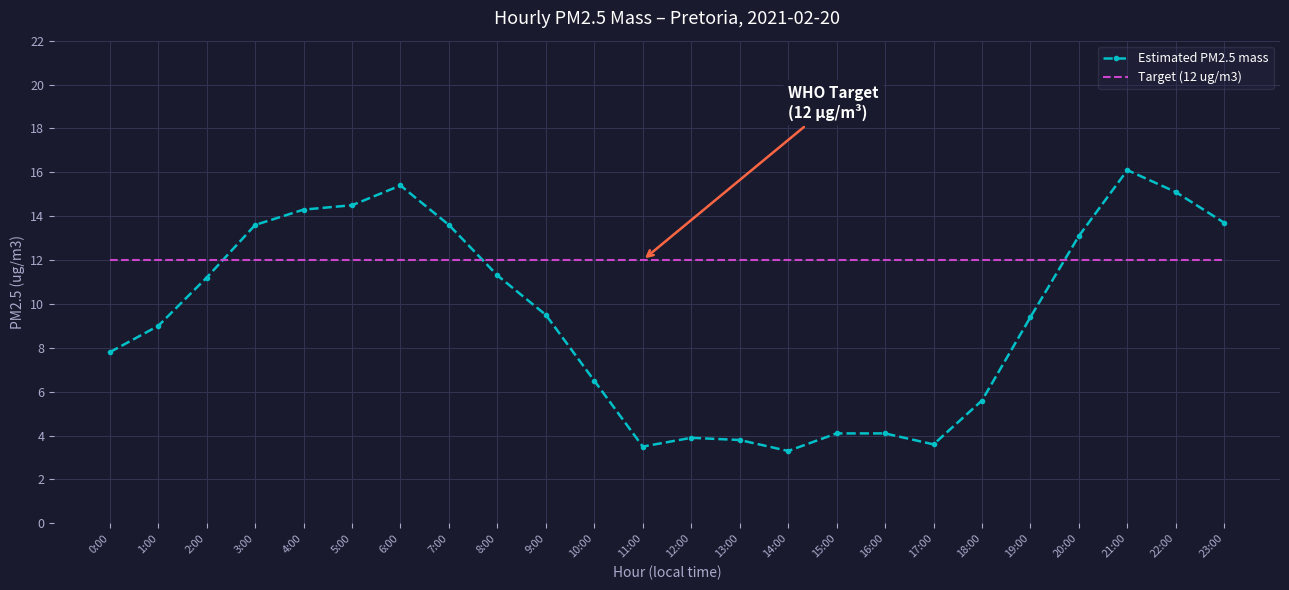

The value of Estimated PM2.5 mass at 14:00 is 5.7. True or false?

False